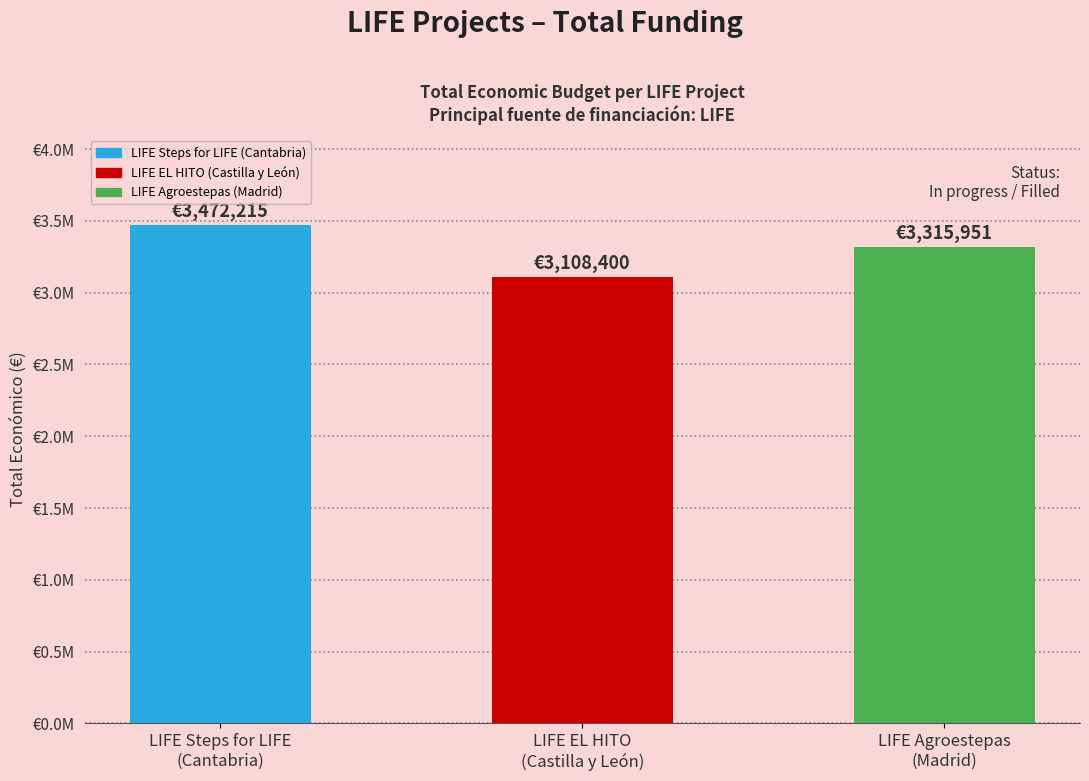

Reading left to right, extract all data points from this chart.

3472215	3108400	3315951